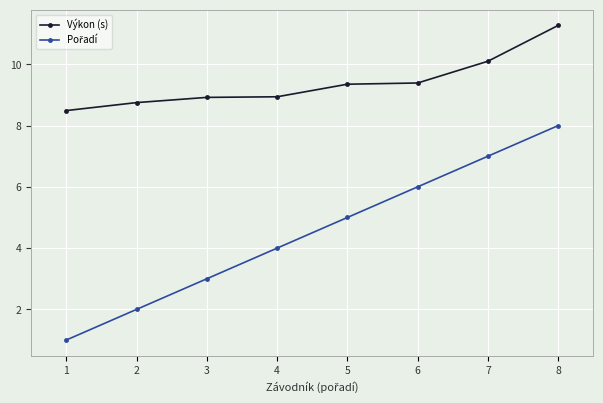

Which series has the largest total across all categories?

Výkon (s)